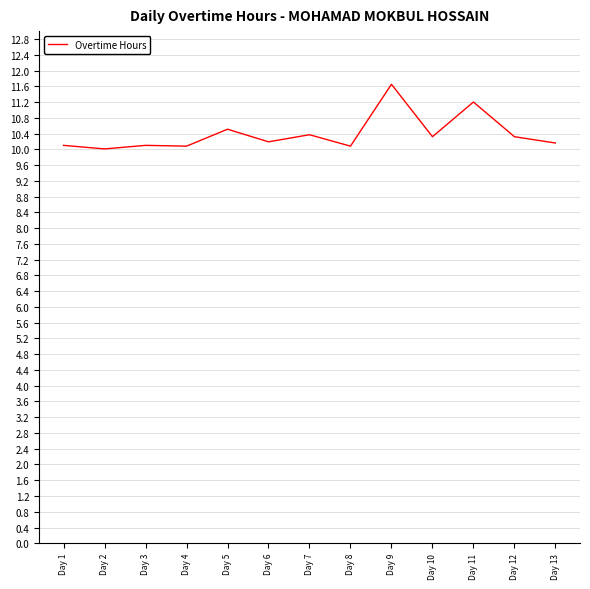

What is the change in value from Day 6 to Day 12?

+0.1